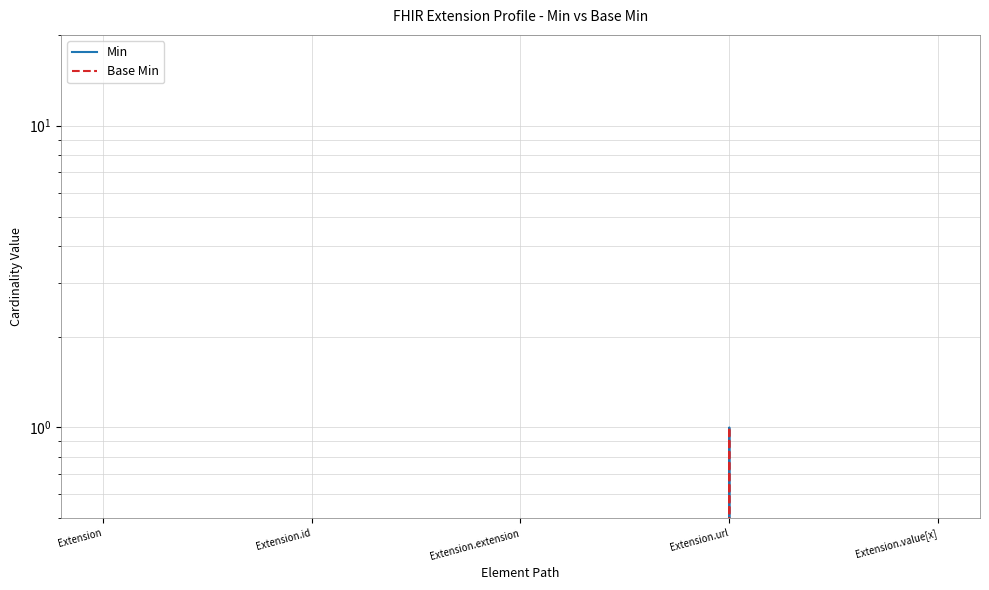

Rank the series by their maximum value, from highest to lowest.

Min, Base Min